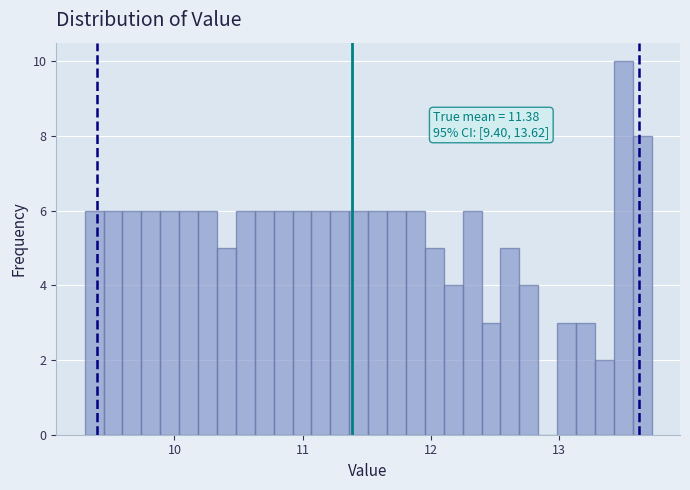

Read against the x-axis, roughly where is the centre of the tallest bar?

13.5